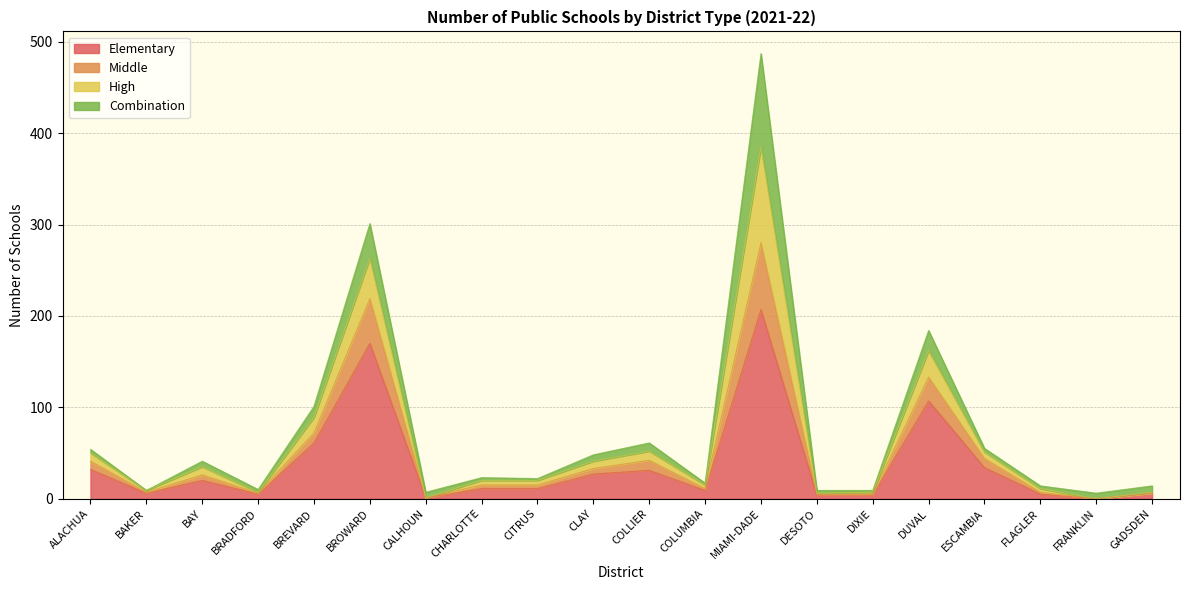

What is the total value across all series at BAKER?

9